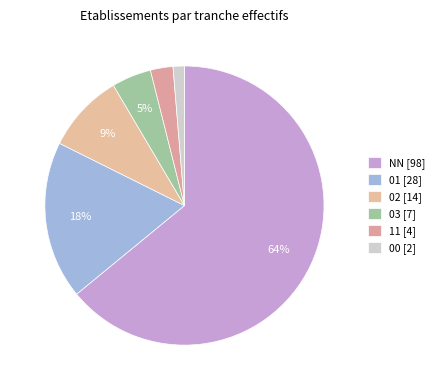

How many slices are in this pie chart?

6